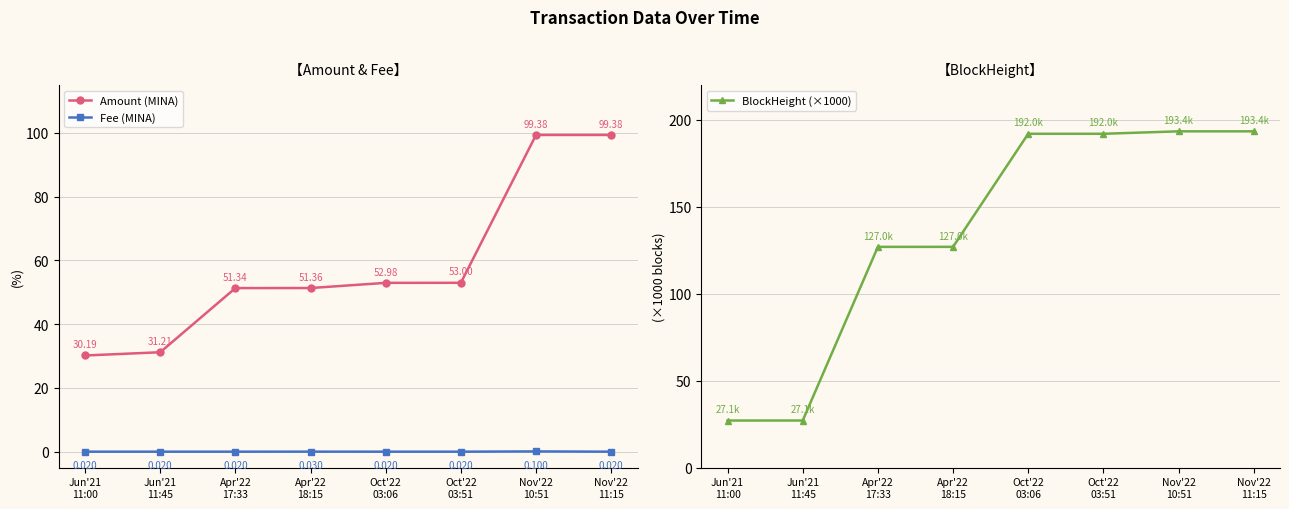

True or false: BlockHeight (×1000) and Fee (MINA) cross at least once.

False